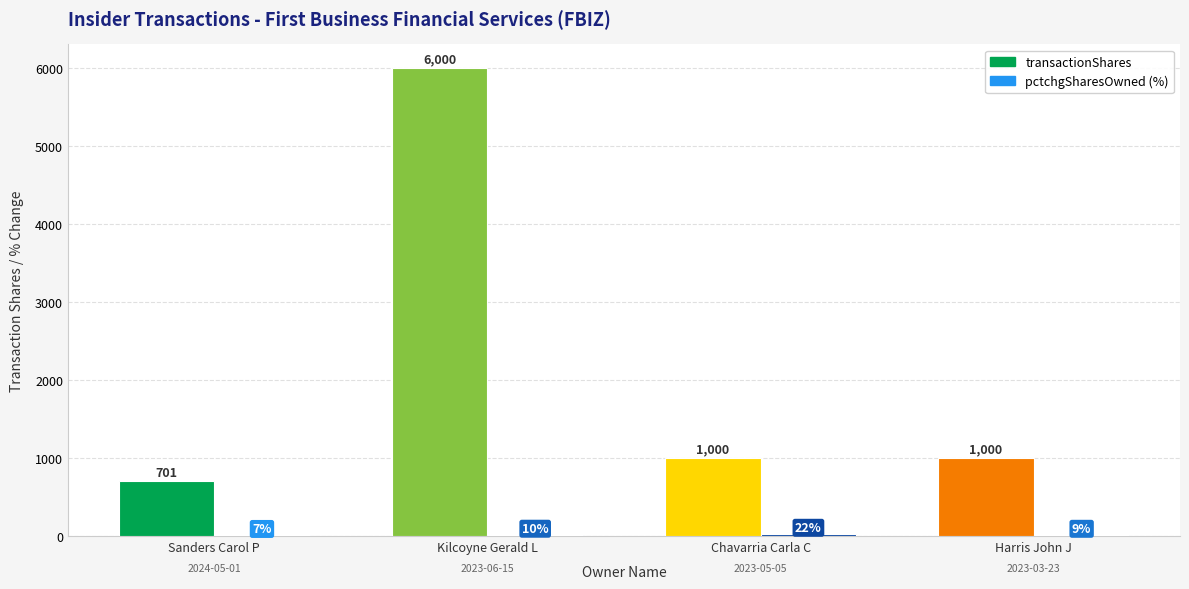

At which category is the sum across all series the highest?

Kilcoyne Gerald L